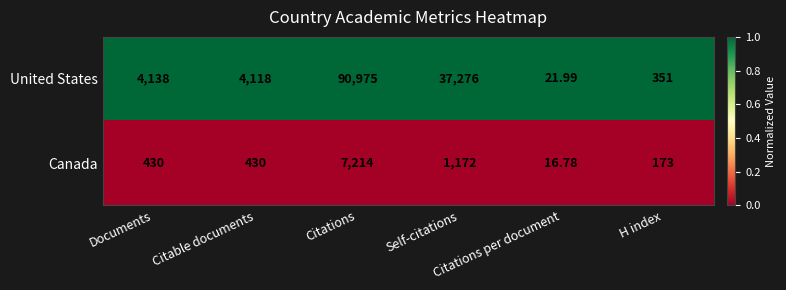

How many categories are shown in the chart?

6